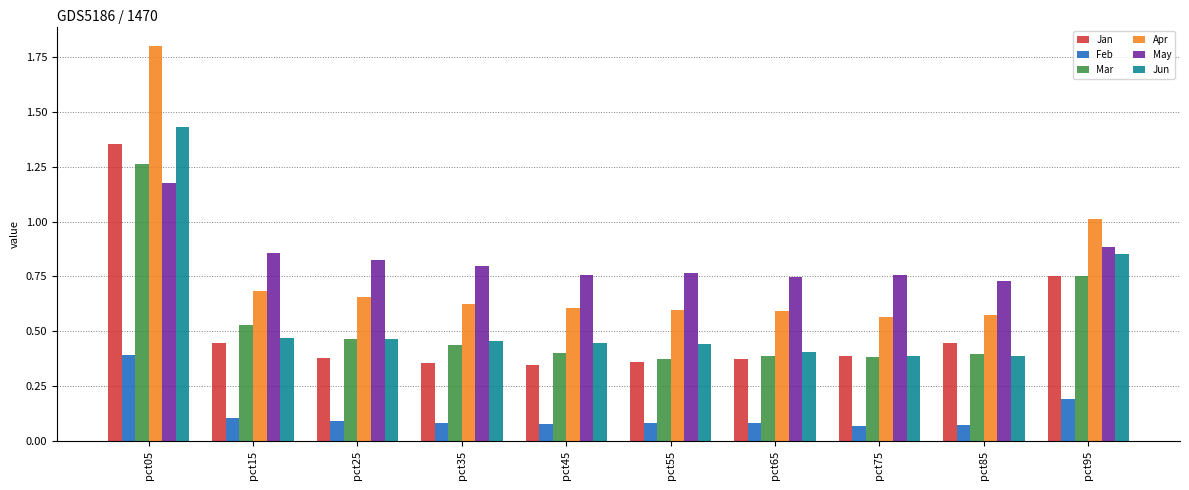

What is the sum of all Mar values?

5.4